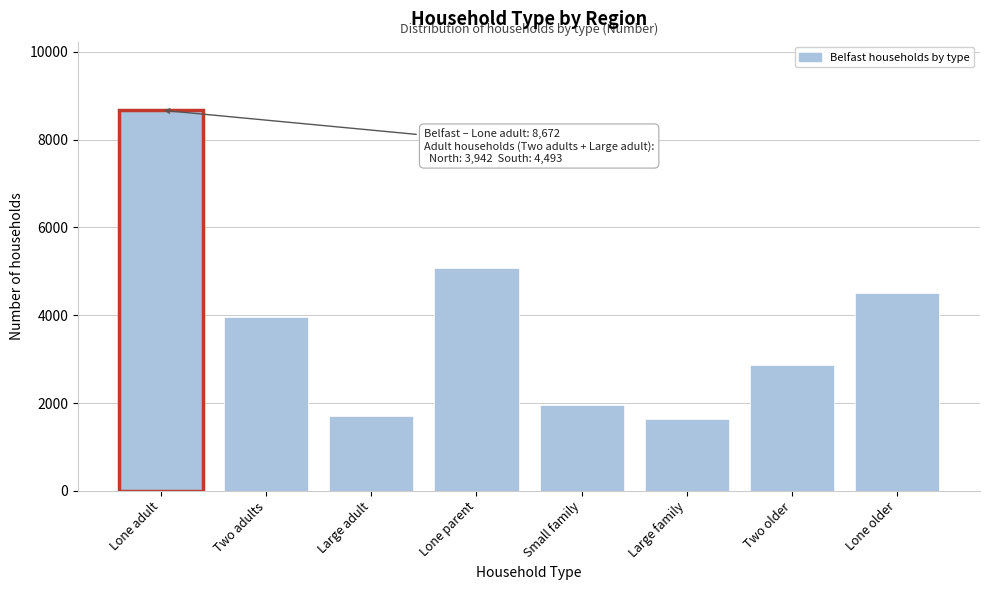

Which category has the highest value across all series?

Lone adult